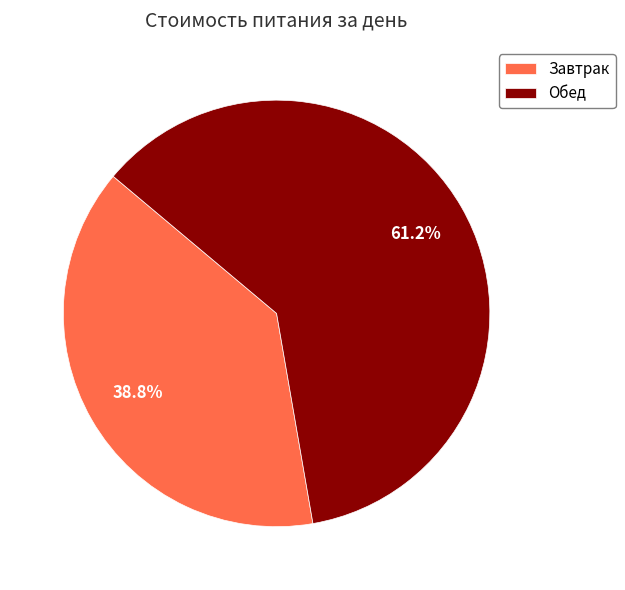

Approximately how many times larger is the value at Завтрак compared to Обед?

0.6